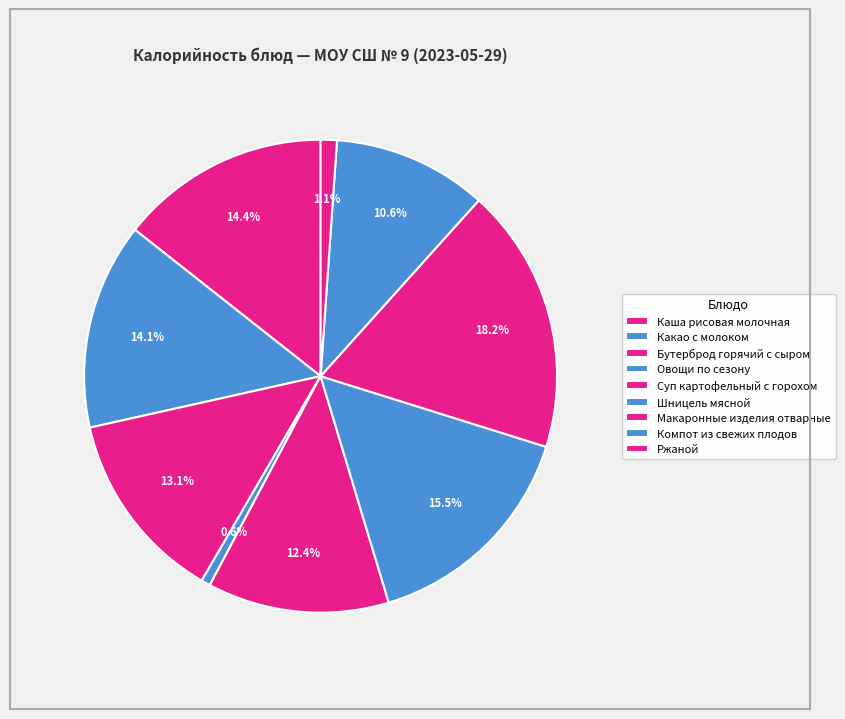

Does Ржаной account for over 50% of the chart?

No